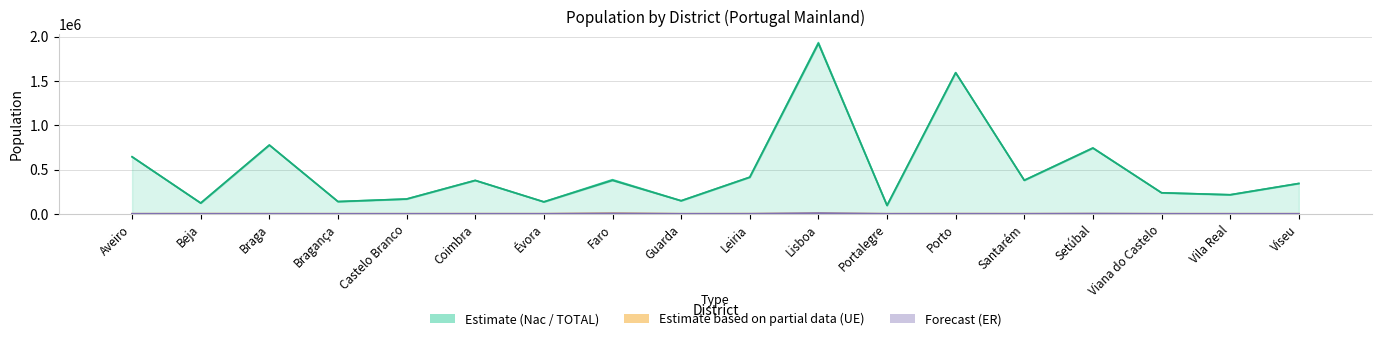

Where does the ER series first go above 154?

Aveiro